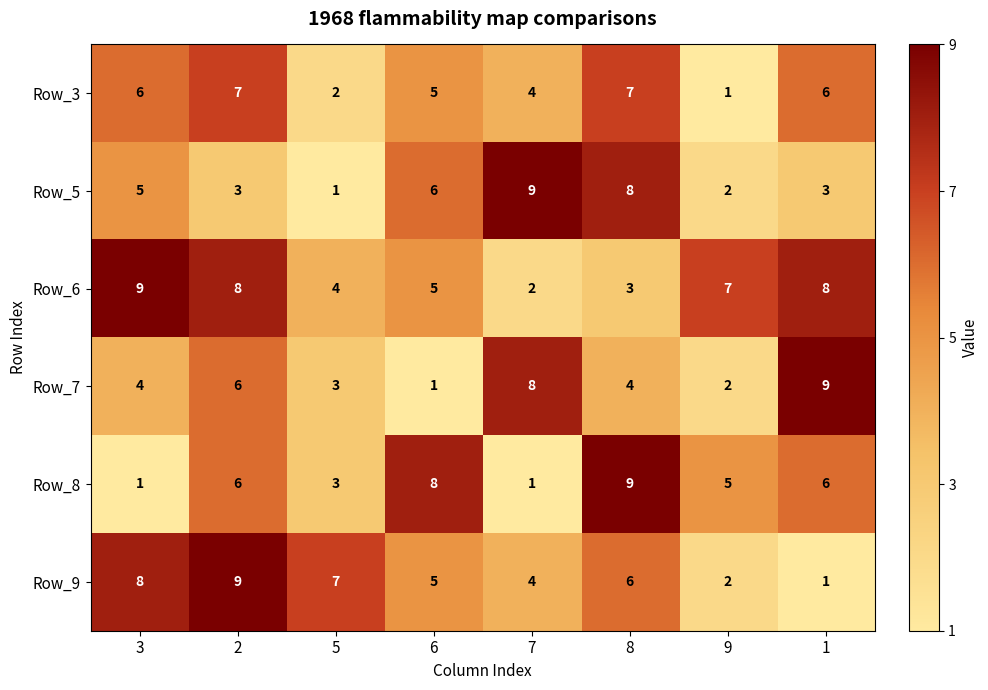

Which series changed the most between 7 and 9?

Row_5